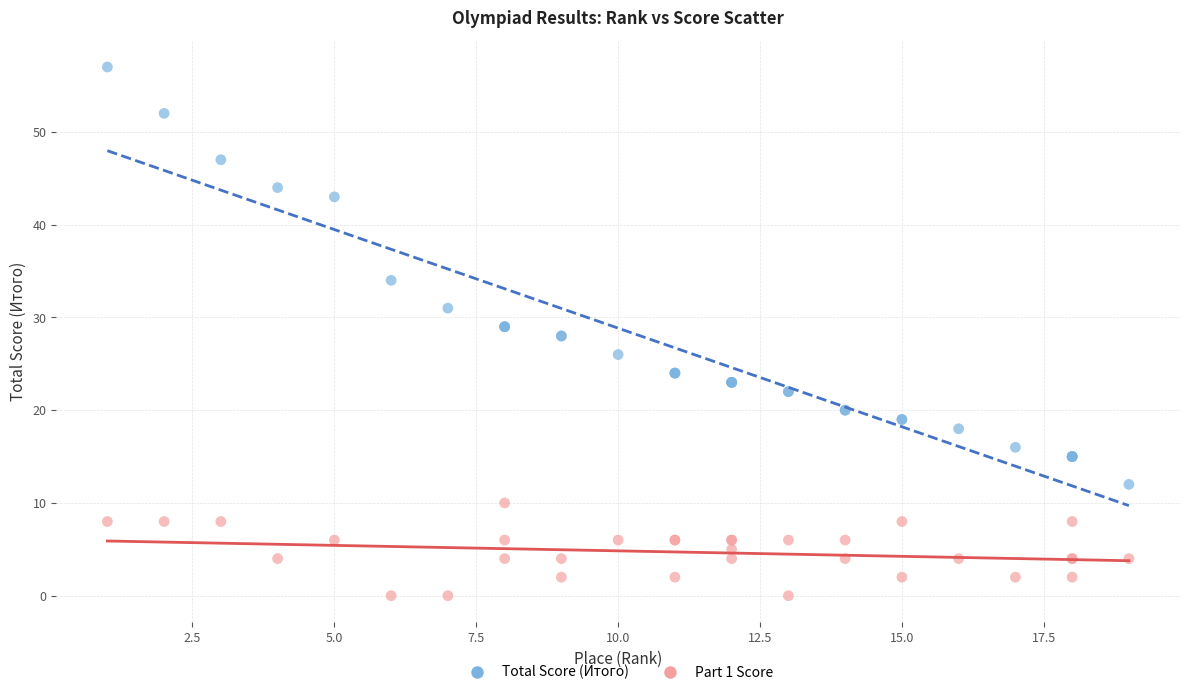

Which series has the widest spread of Y values?

Total Score (Итого)